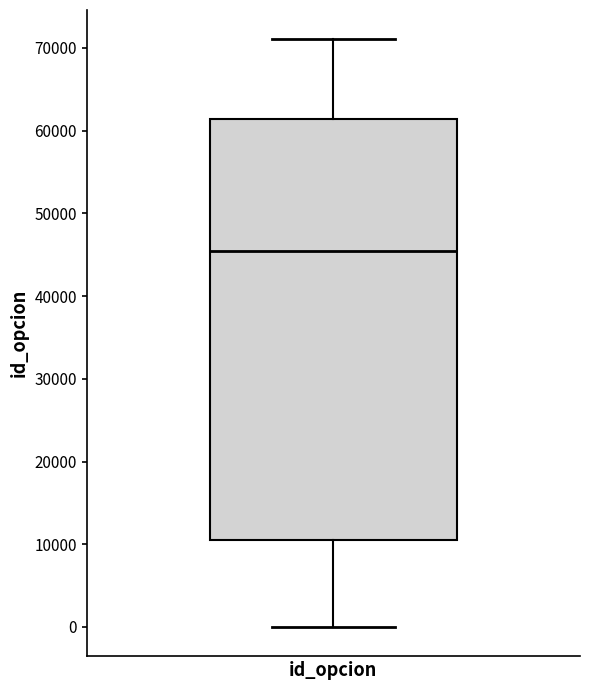

Transcribe this box plot: give where the median line is, the range the box spans, and where the two whiskers end, as read against the y-axis. The values are not printed on the chart, so give them approximately, as read against the axis.

median 45000, box 11000 to 61000, whiskers 0 to 71000